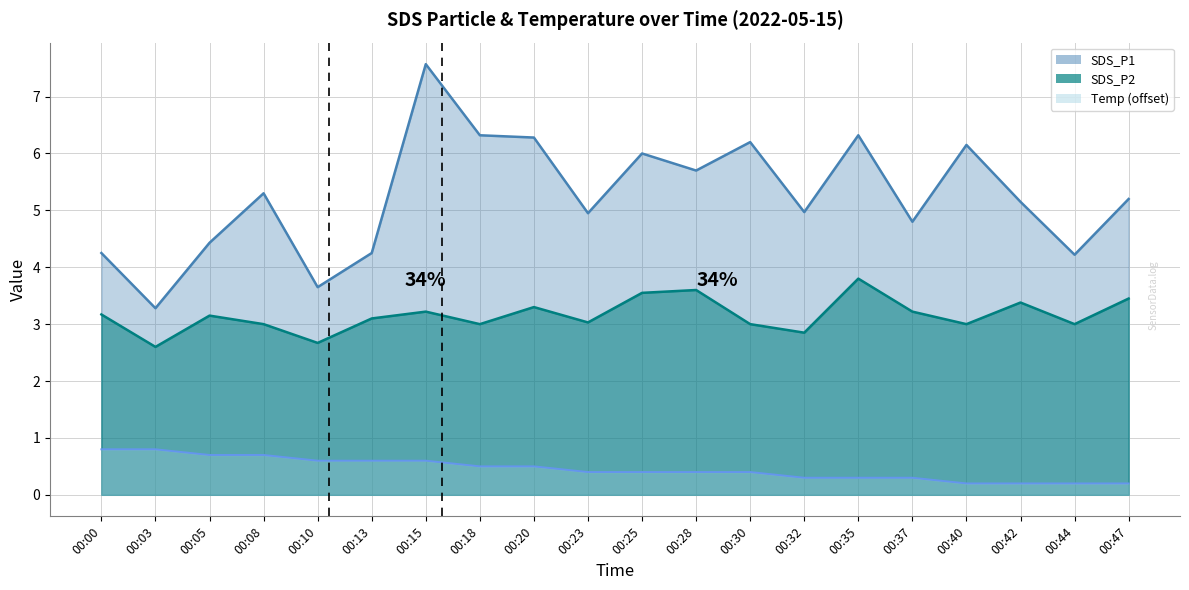

List the series in order of their peak value, lowest first.

Temp (offset), SDS_P2, SDS_P1